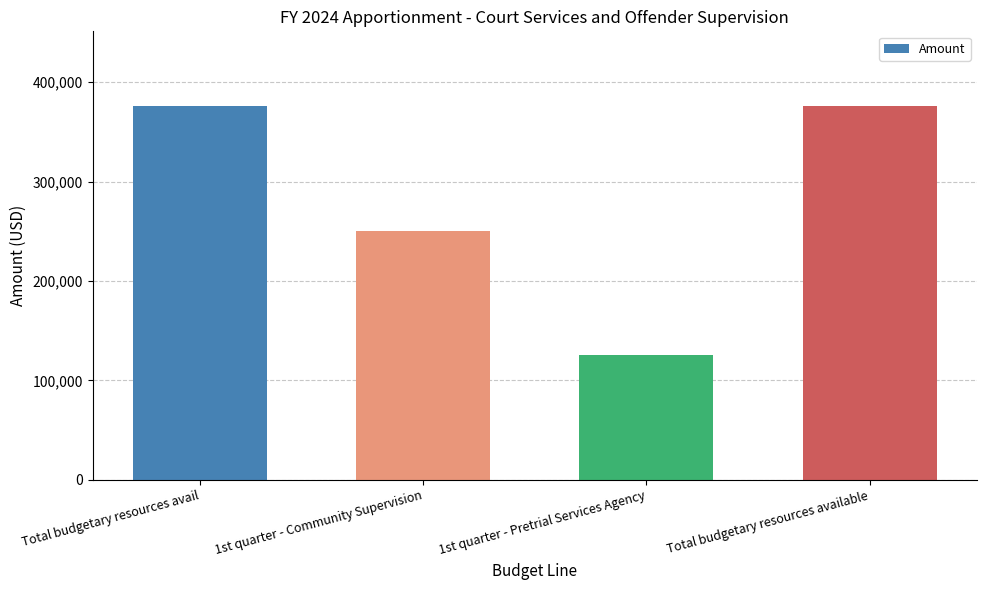

Reading right to left, transcribe all the data shown in this chart.

Total budgetary resources available=376000	1st quarter - Pretrial Services Agency=126000	1st quarter - Community Supervision=250000	Total budgetary resources avail=376000